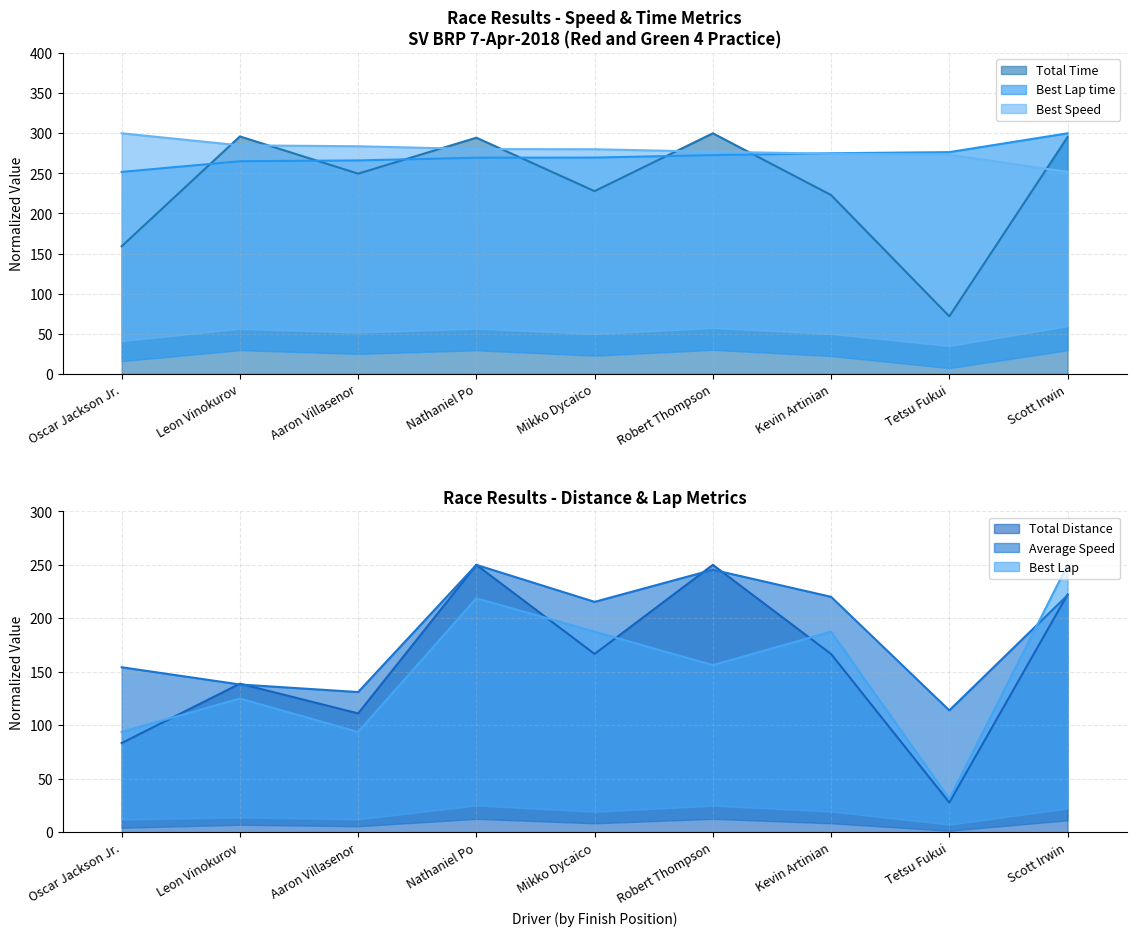

What is the difference between the maximum and minimum values in the Best Lap series?

218.8